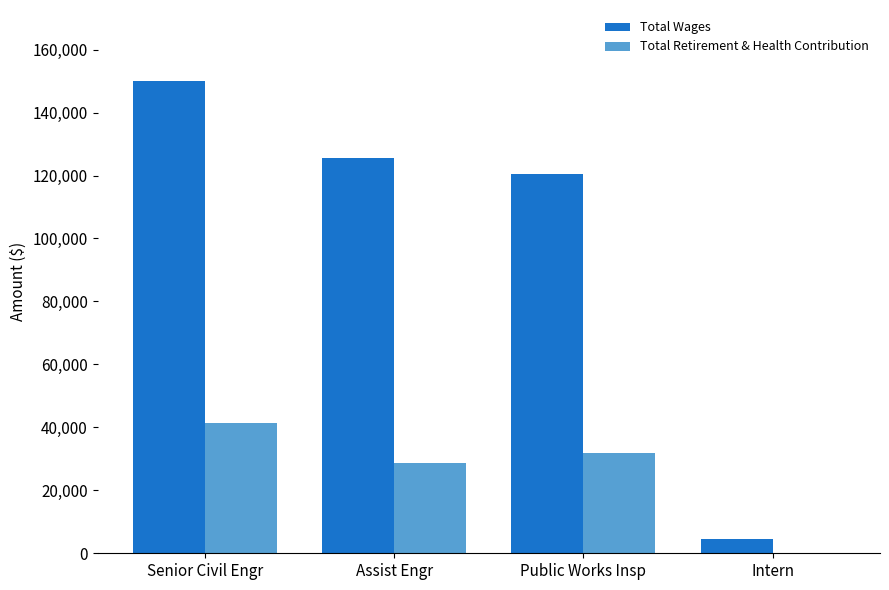

How many positive values does the Total Retirement & Health Contribution series have?

3